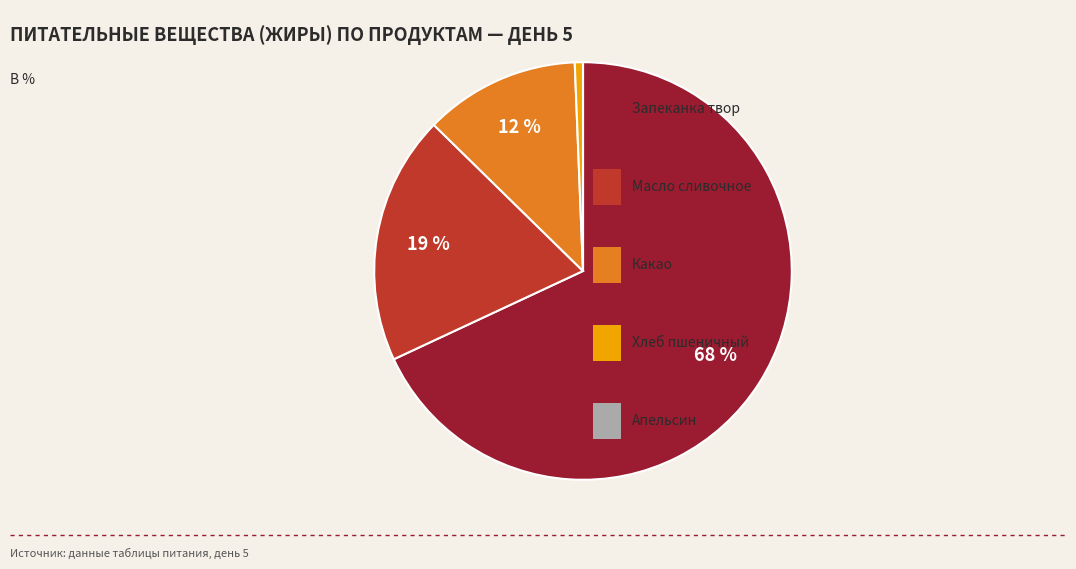

To the nearest percent, what is the difference between the largest and smallest slice percentages?

68%